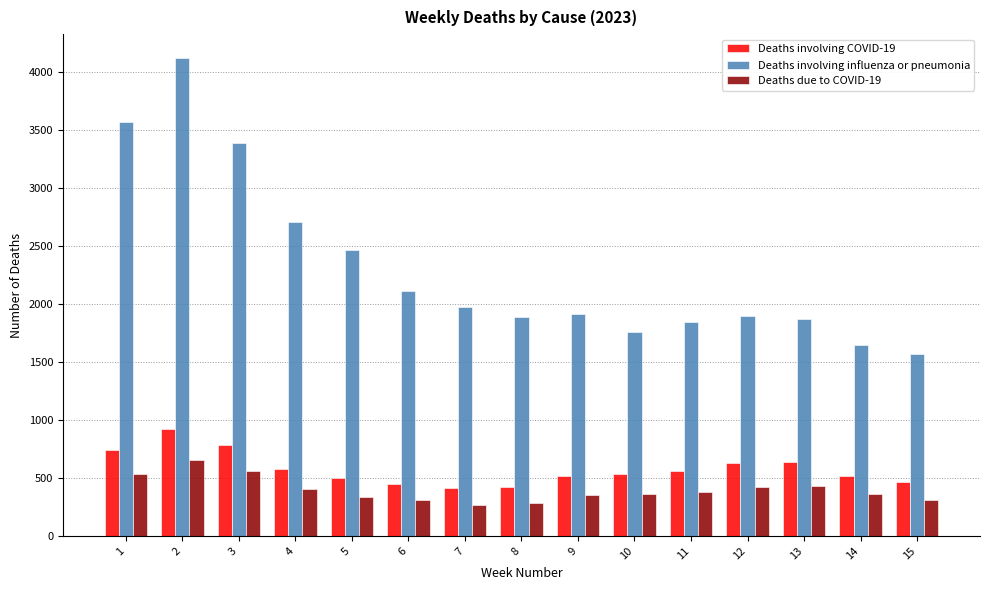

The value of Deaths due to COVID-19 at 8 is 137. True or false?

False